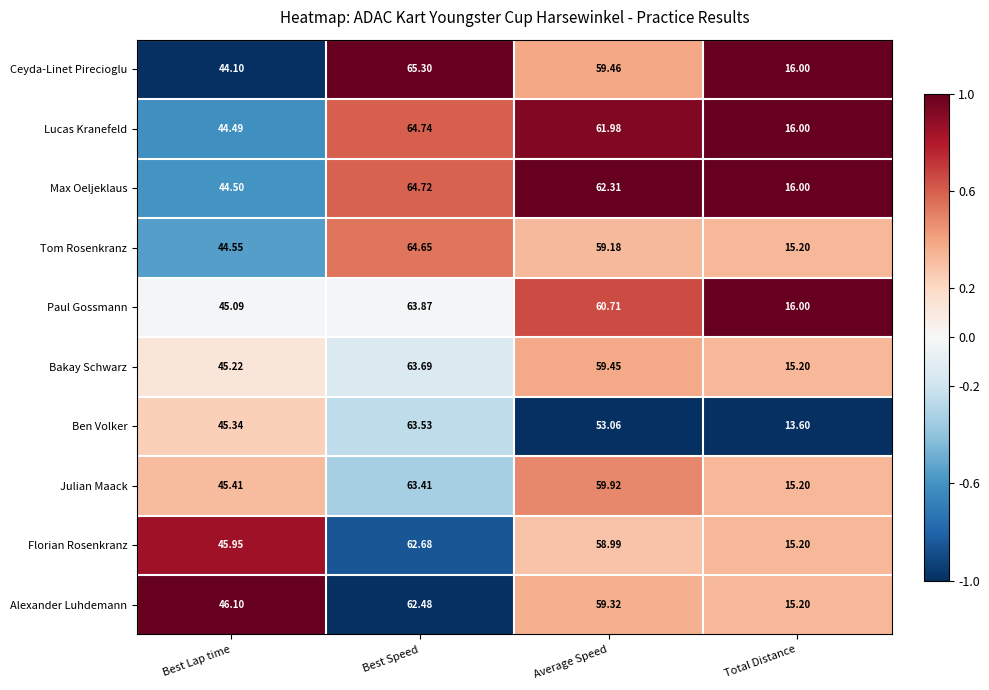

How many categories are shown in the chart?

4